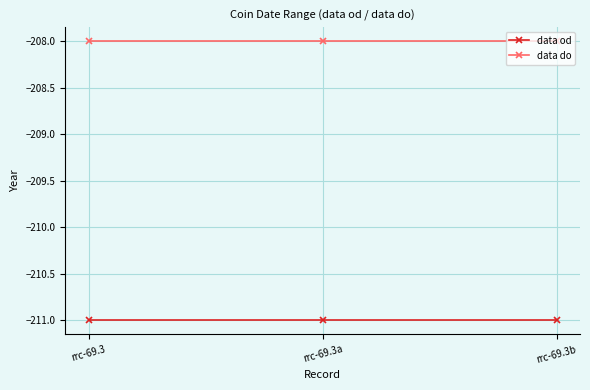

What is the smallest value displayed?

-211